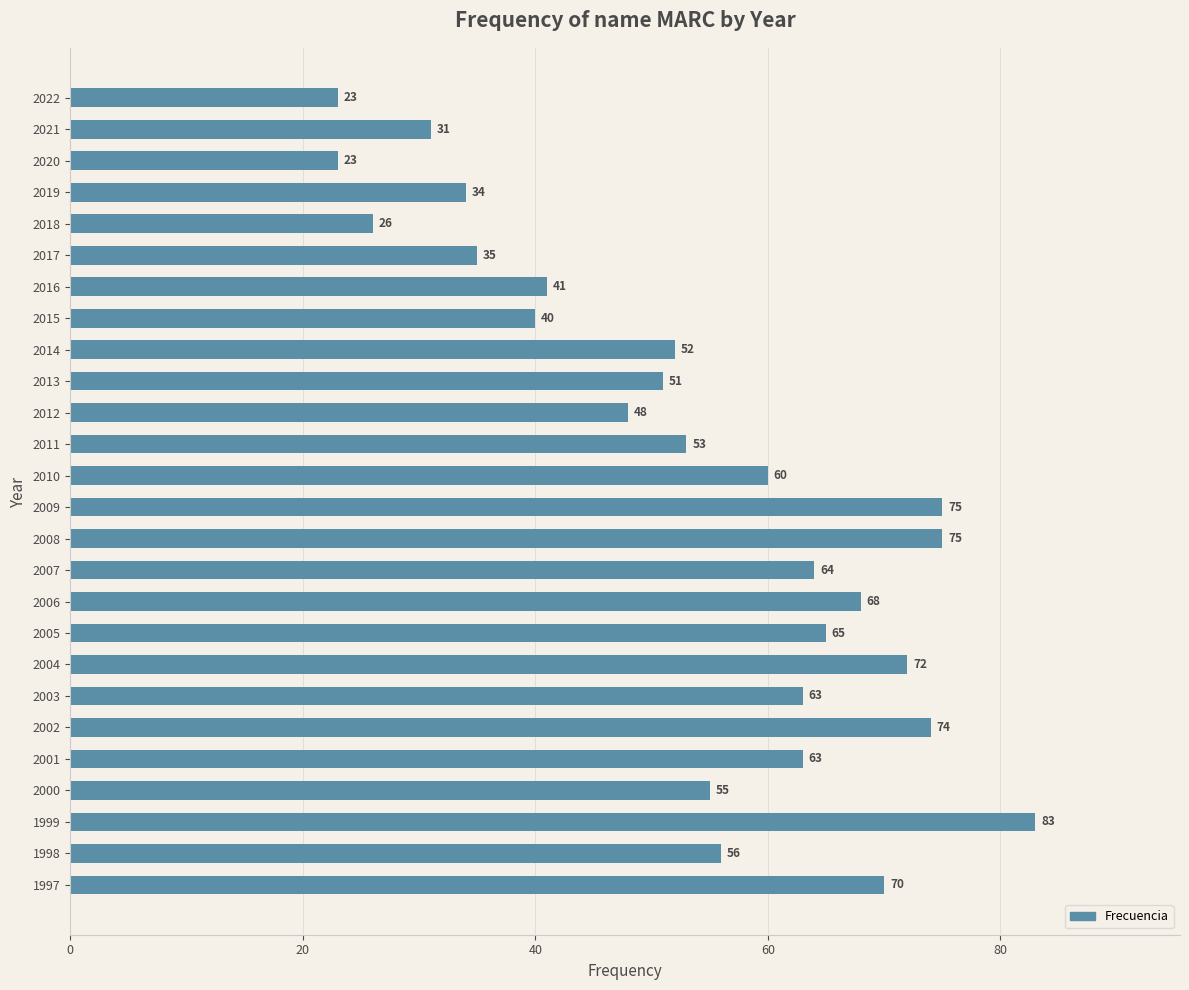

Count the number of data series in this chart.

1